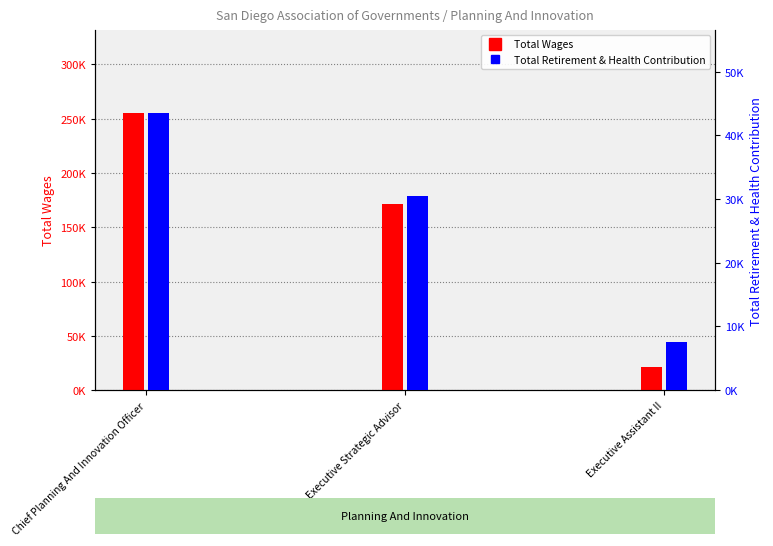

What is the greatest value displayed?

254981